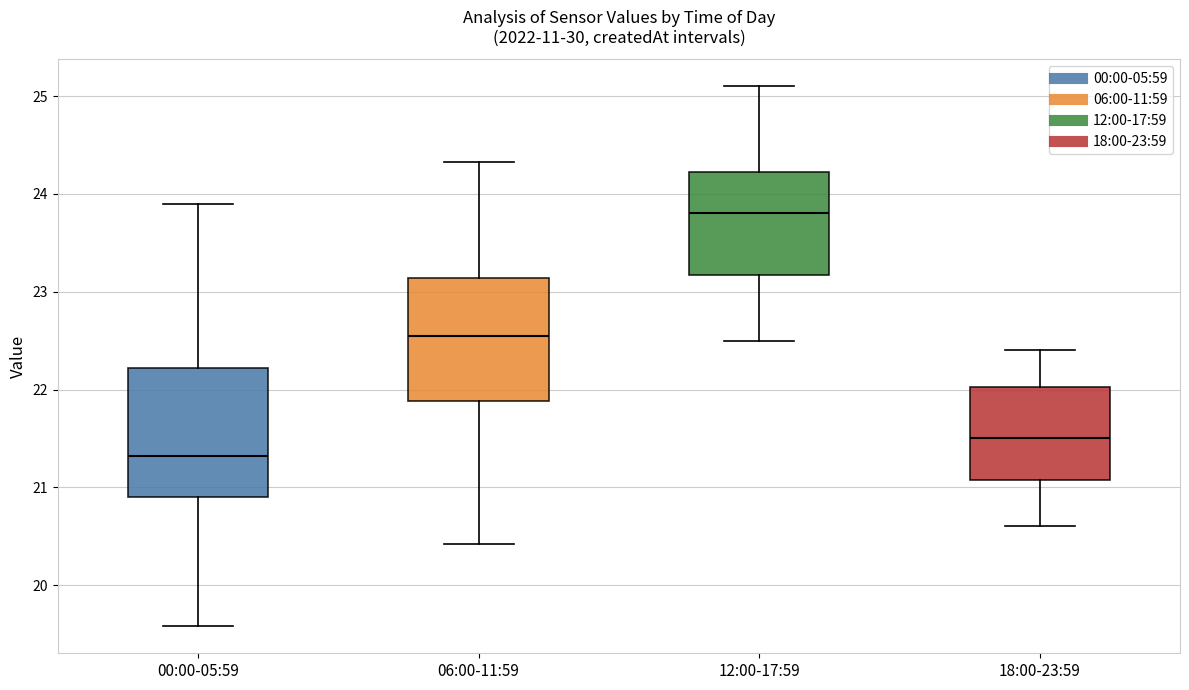

Reading left to right, transcribe this box plot: for each box, give where its median line is, the range the box spans, and where its two whiskers end, as read against the y-axis. The values are not printed on the chart, so give them approximately, as read against the axis.

00:00-05:59: median 21.3, box 20.9 to 22.2, whiskers 19.6 to 23.9
06:00-11:59: median 22.6, box 21.9 to 23.1, whiskers 20.4 to 24.3
12:00-17:59: median 23.8, box 23.2 to 24.2, whiskers 22.5 to 25.1
18:00-23:59: median 21.5, box 21.1 to 22.0, whiskers 20.6 to 22.4